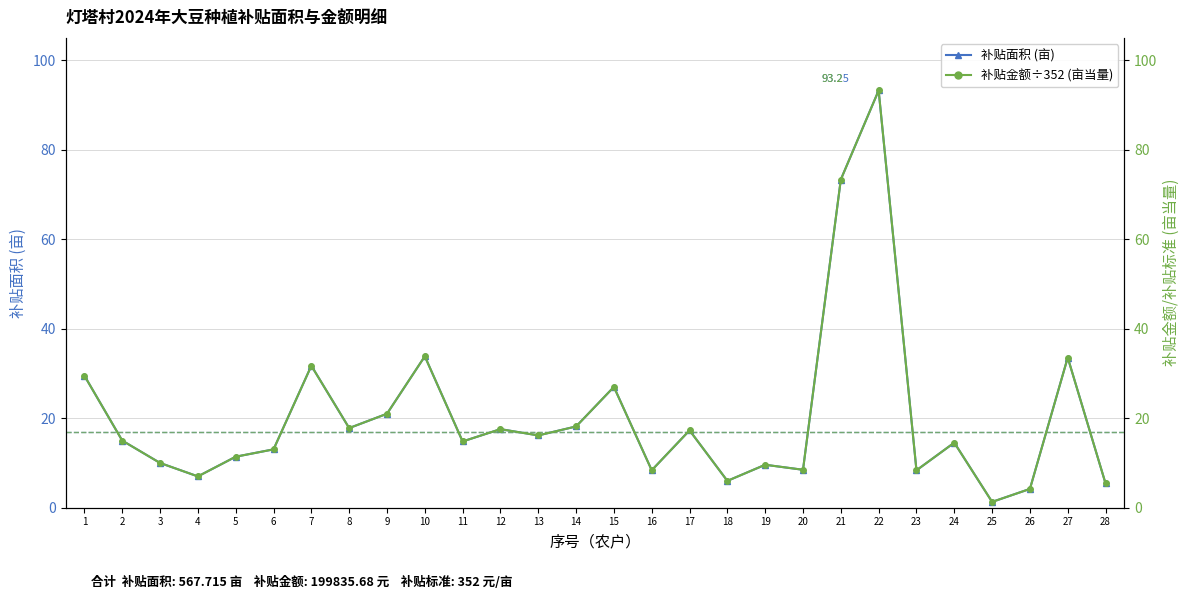

What is the difference between the second highest and minimum values in the 补贴面积 (亩) series?

72.0